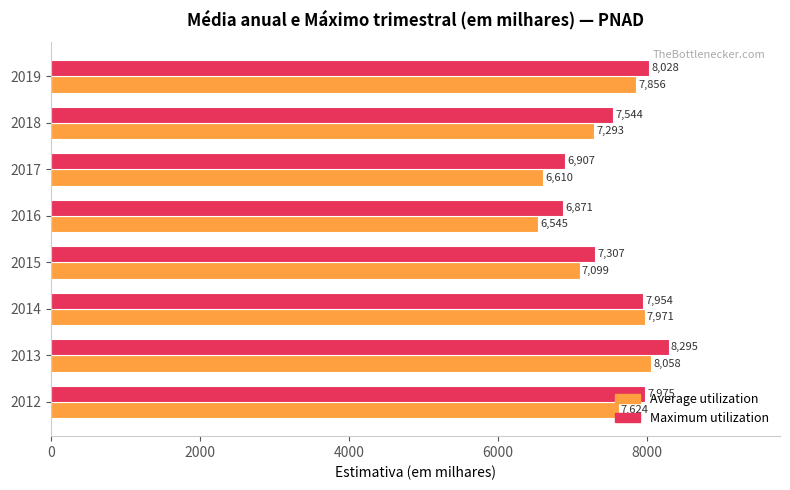

At which category is the sum across all series the highest?

2013